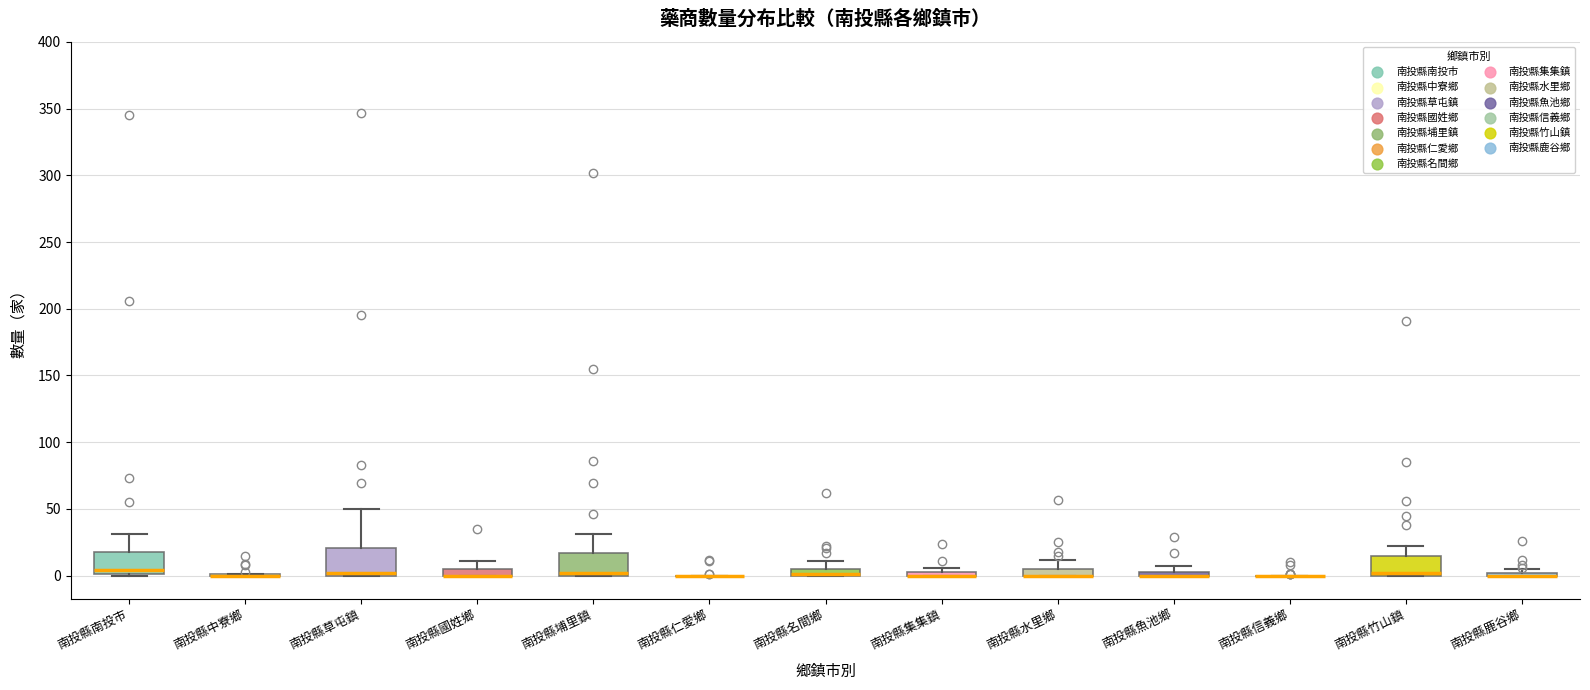

Where does the upper whisker of the box for 南投縣國姓鄉 end on the y-axis? The values are not printed on the chart, so give them approximately, as read against the axis.

10